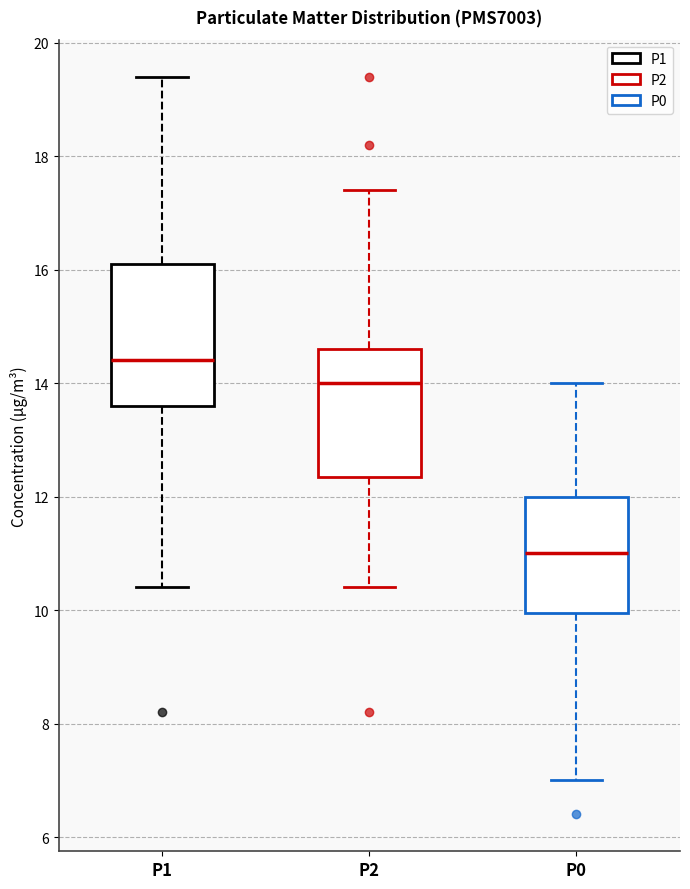

Which box has the highest median line?

P1